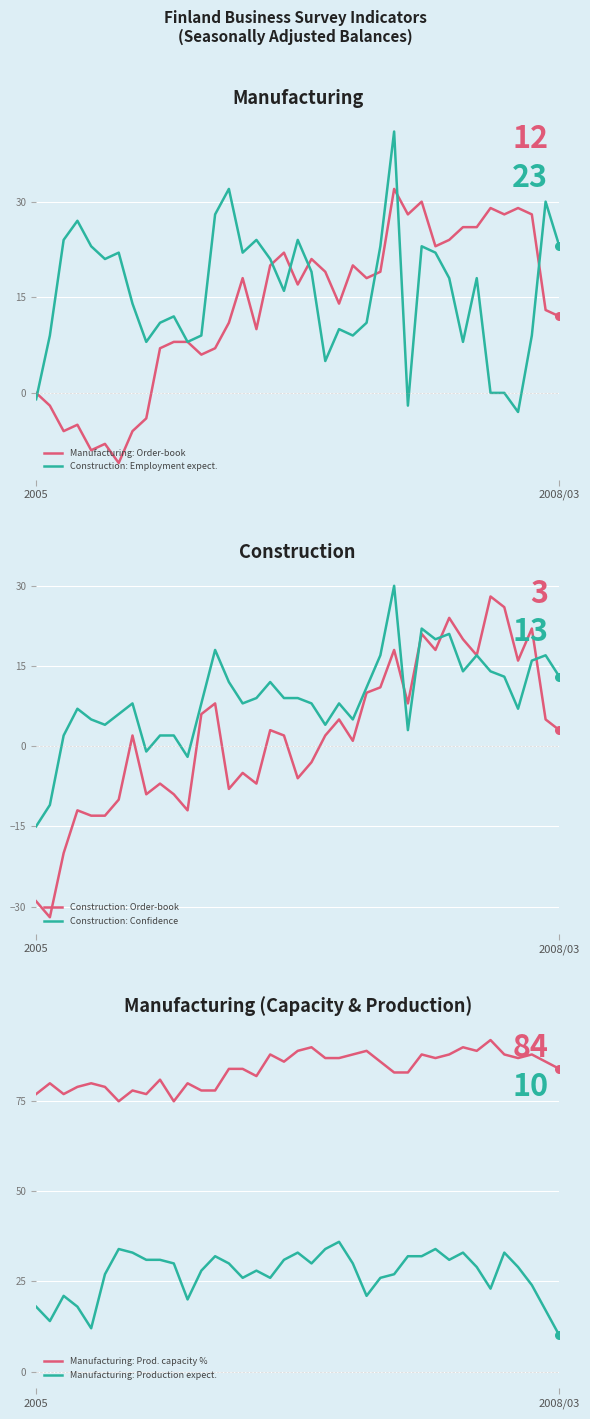

What are all the series names shown in the legend?

Manufacturing: Order-book, Construction: Employment expect., Construction: Order-book, Construction: Confidence, Manufacturing: Prod. capacity %, Manufacturing: Production expect.